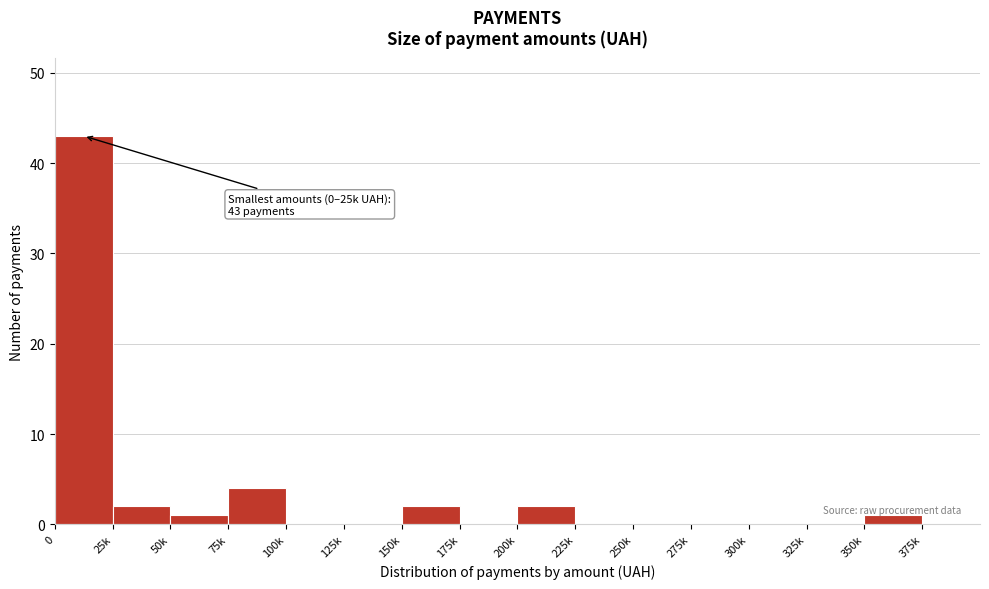

Reading left to right, extract all data points from this chart.

0=43	25k=2	50k=1	75k=4	100k=0	125k=0	150k=2	175k=0	200k=2	225k=0	250k=0	275k=0	300k=0	325k=0	350k=1	375k=0